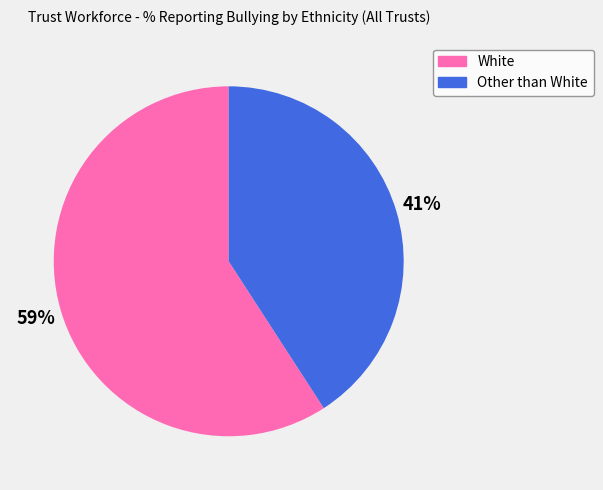

Do Other than White and White together represent more than half of the pie?

Yes